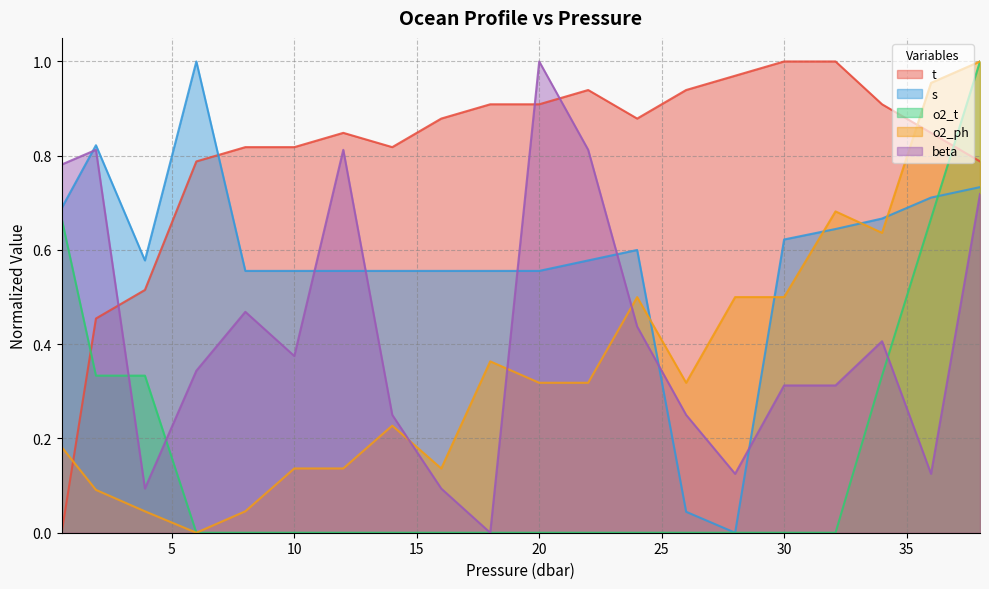

What is the difference between the highest and lowest values at 8.0?

0.8